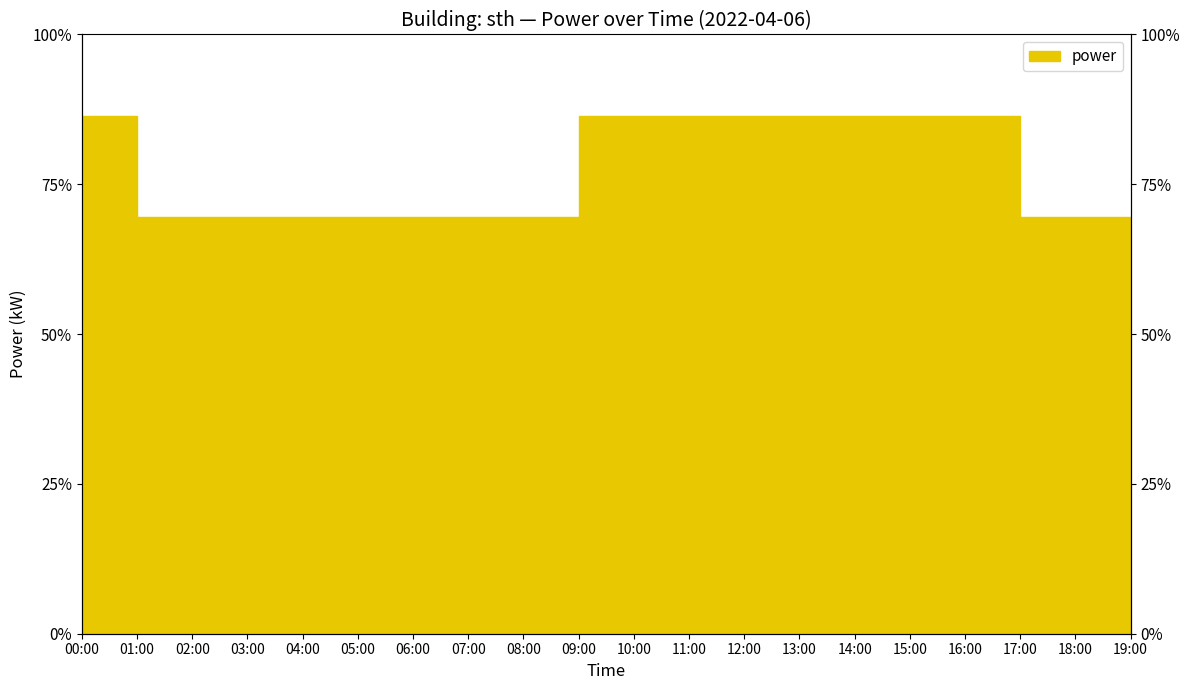

True or false: the data has more than 0 interior local peaks.

False